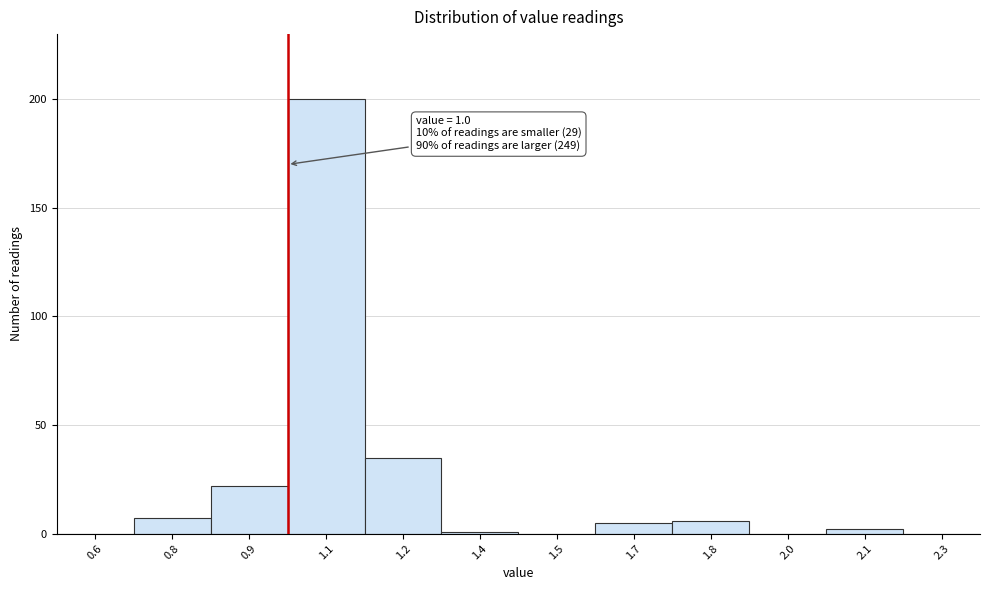

Reading left to right, extract all data points from this chart.

0.6=0	0.8=7	0.9=22	1.1=200	1.2=35	1.4=1	1.5=0	1.7=5	1.8=6	2.0=0	2.1=2	2.3=0